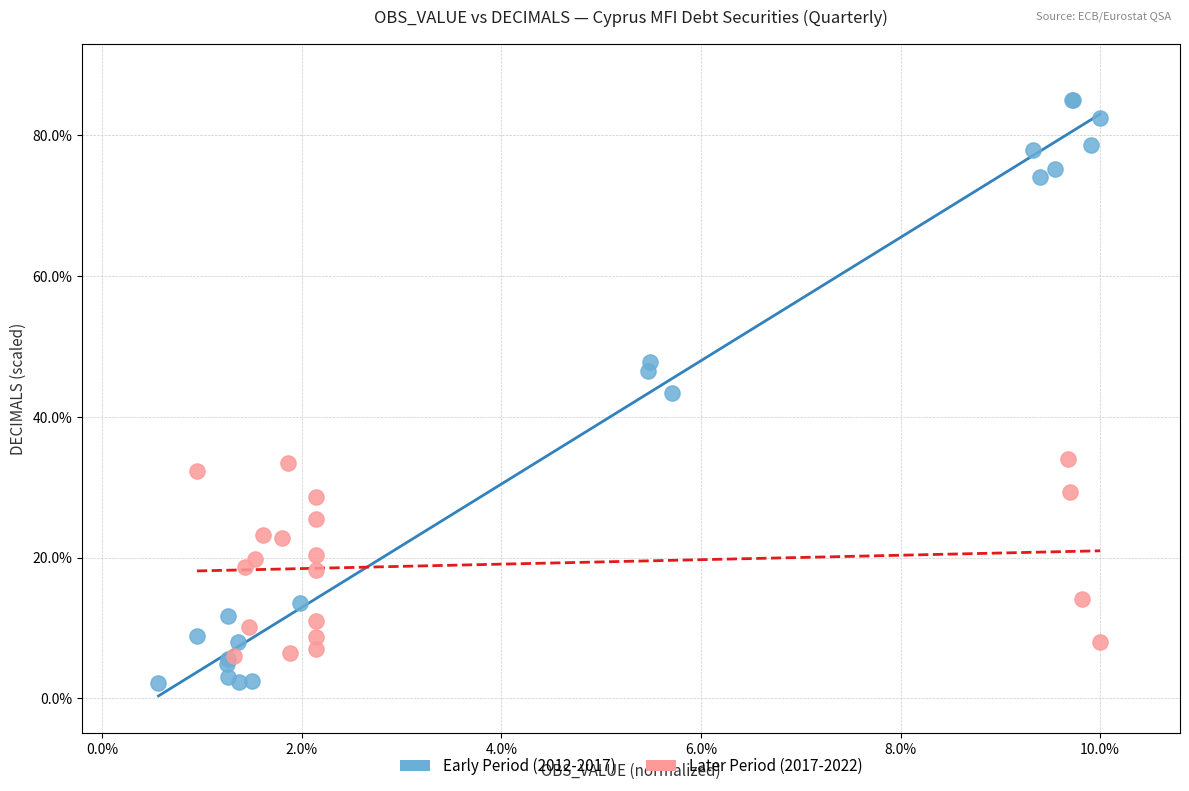

Which series has the widest spread of Y values?

Early Period (2012-2017)